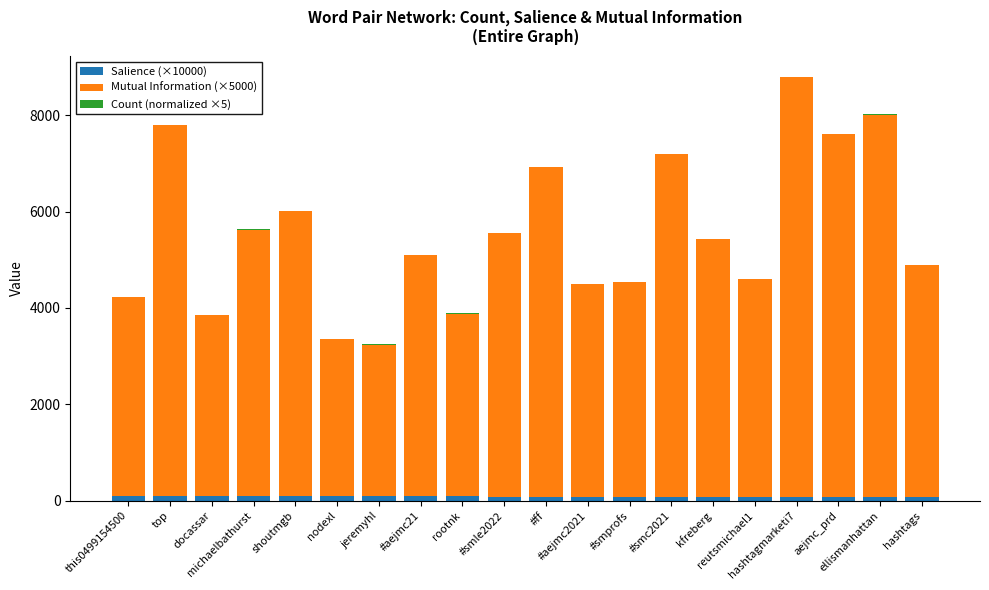

Are the bars grouped side by side (vs. stacked)?

No